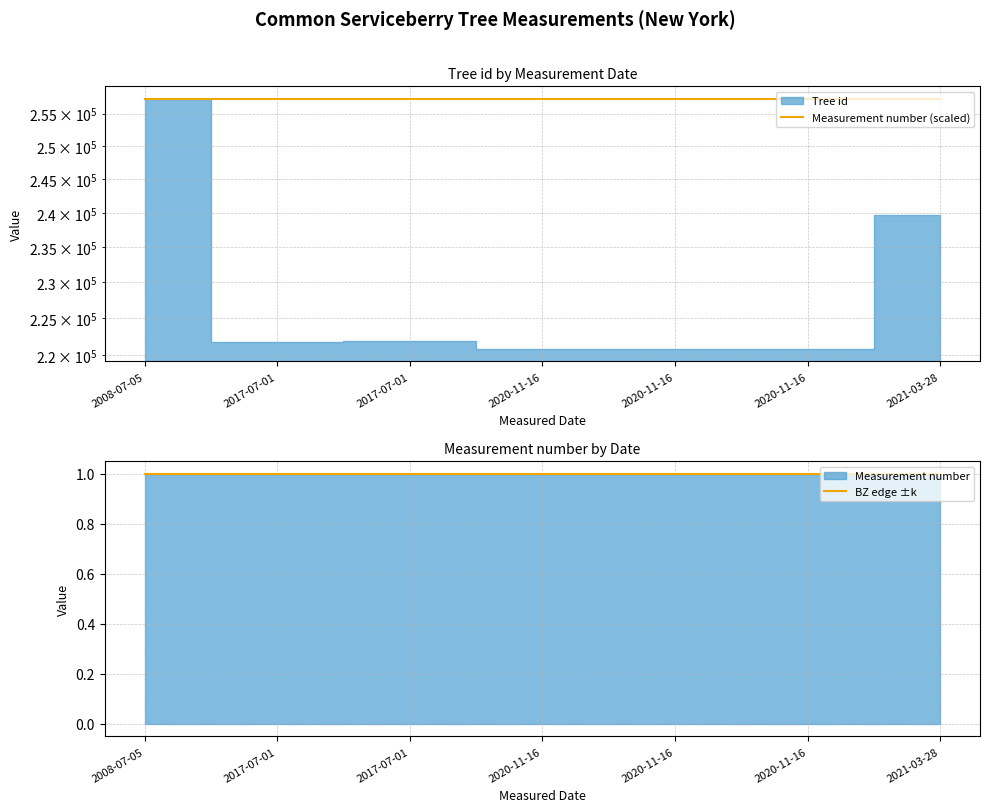

Reading right to left, extract all data points from this chart.

Measurement number (scaled): 257328	257328	257328	257328	257328	257328	257328
BZ edge ±k: 1	1	1	1	1	1	1